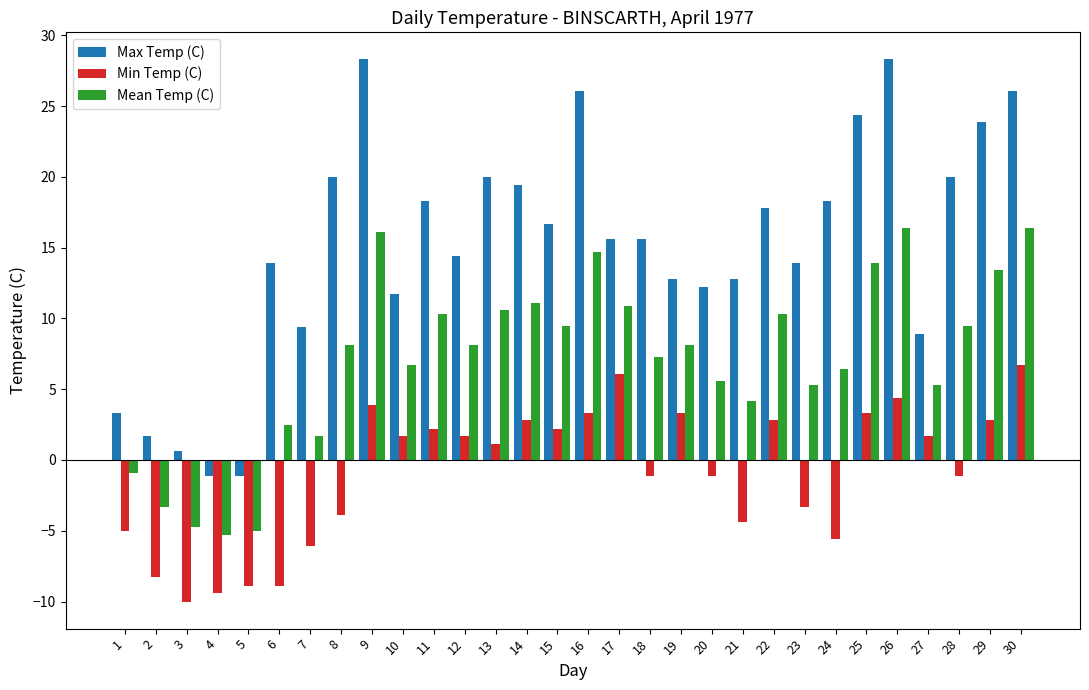

What are all the series names shown in the legend?

Max Temp (C), Min Temp (C), Mean Temp (C)